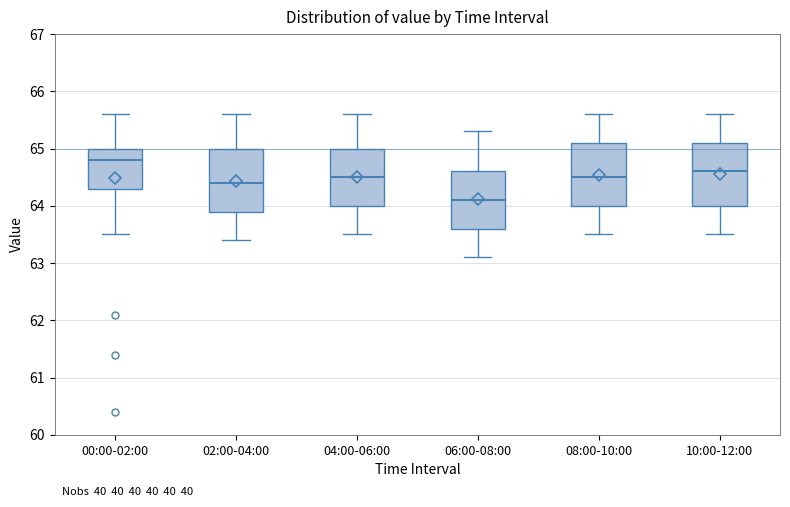

Reading left to right, read every box against the y-axis: the position of its median line, the range the box covers, and the ends of its whiskers. The values are not printed on the chart, so give them approximately, as read against the axis.

00:00-02:00: median 64.8, box 64.3 to 65.0, whiskers 63.5 to 65.6
02:00-04:00: median 64.4, box 63.9 to 65.0, whiskers 63.4 to 65.6
04:00-06:00: median 64.5, box 64.0 to 65.0, whiskers 63.5 to 65.6
06:00-08:00: median 64.1, box 63.6 to 64.6, whiskers 63.1 to 65.3
08:00-10:00: median 64.5, box 64.0 to 65.1, whiskers 63.5 to 65.6
10:00-12:00: median 64.6, box 64.0 to 65.1, whiskers 63.5 to 65.6